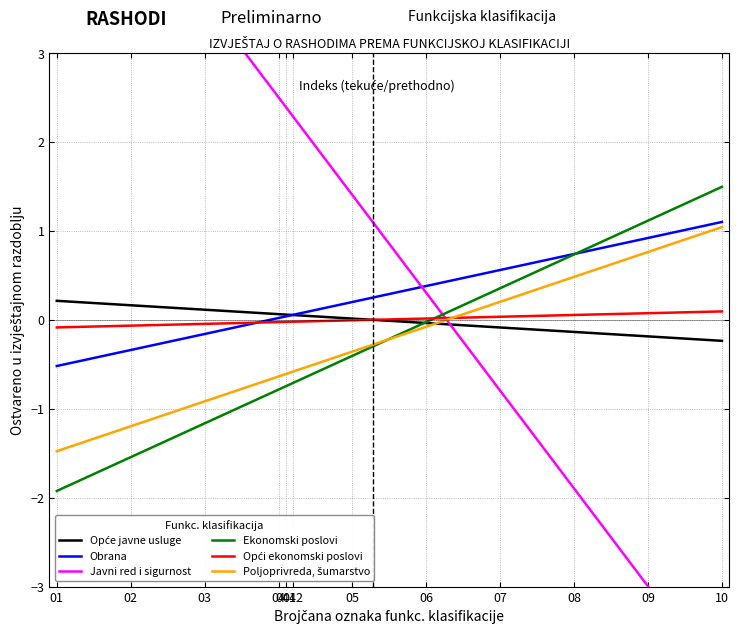

How many data points in Opći ekonomski poslovi are less than 0?

7